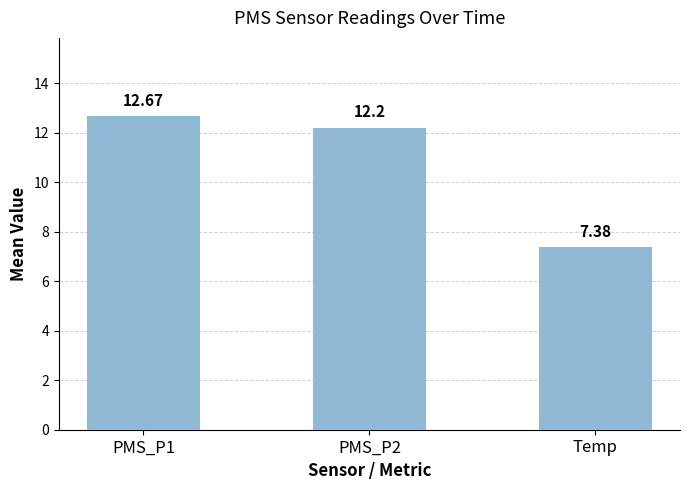

List the labels in order of value, largest first.

PMS_P1, PMS_P2, Temp